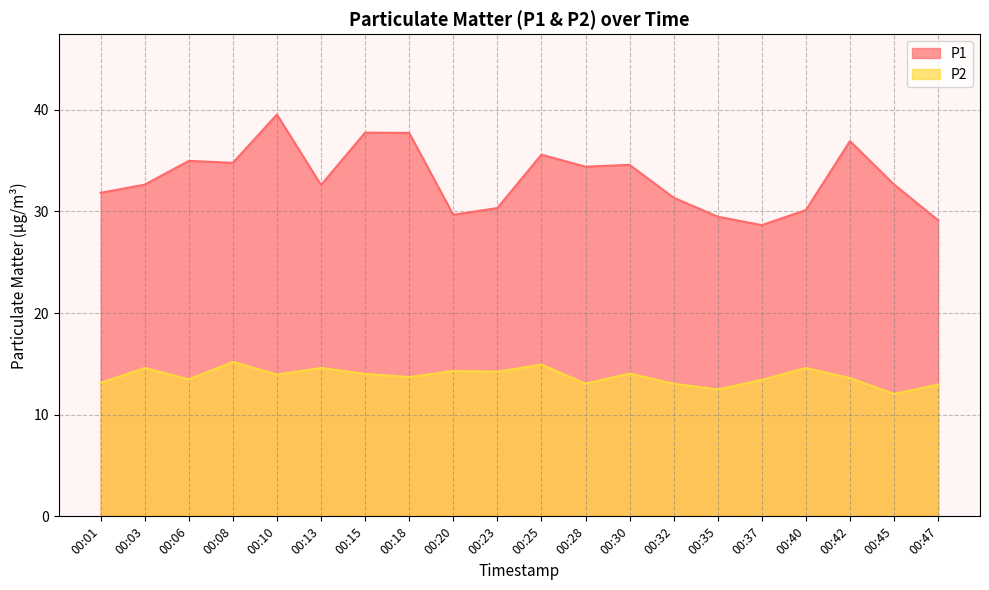

At which category is the sum across all series the highest?

00:10